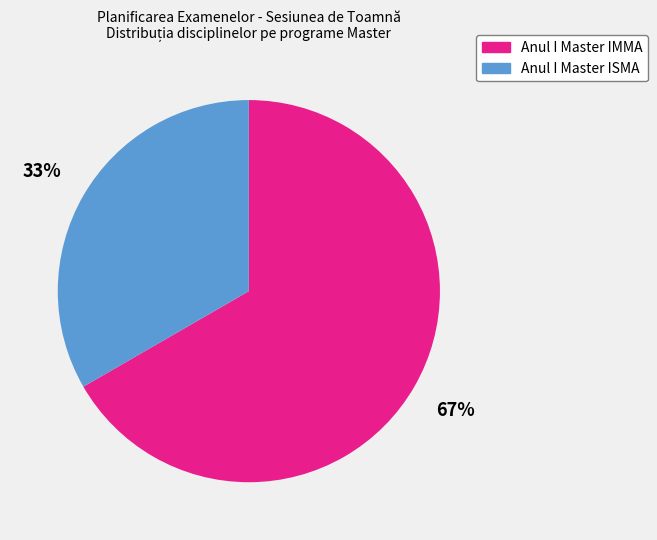

Which slice is the largest?

Anul I Master IMMA